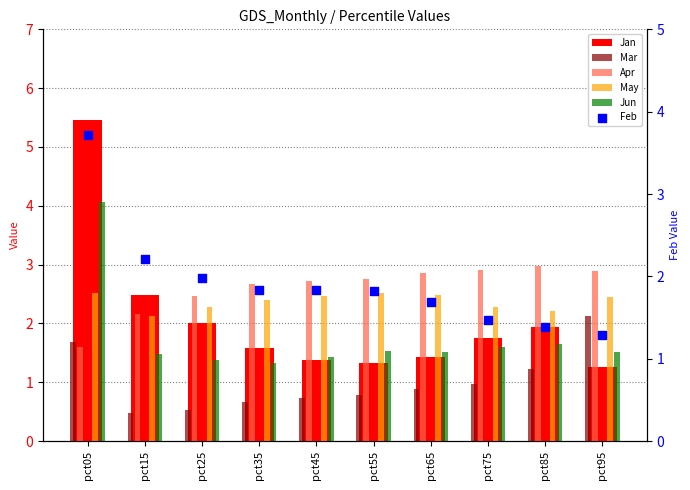

Which series has the widest spread of Y values?

Jan